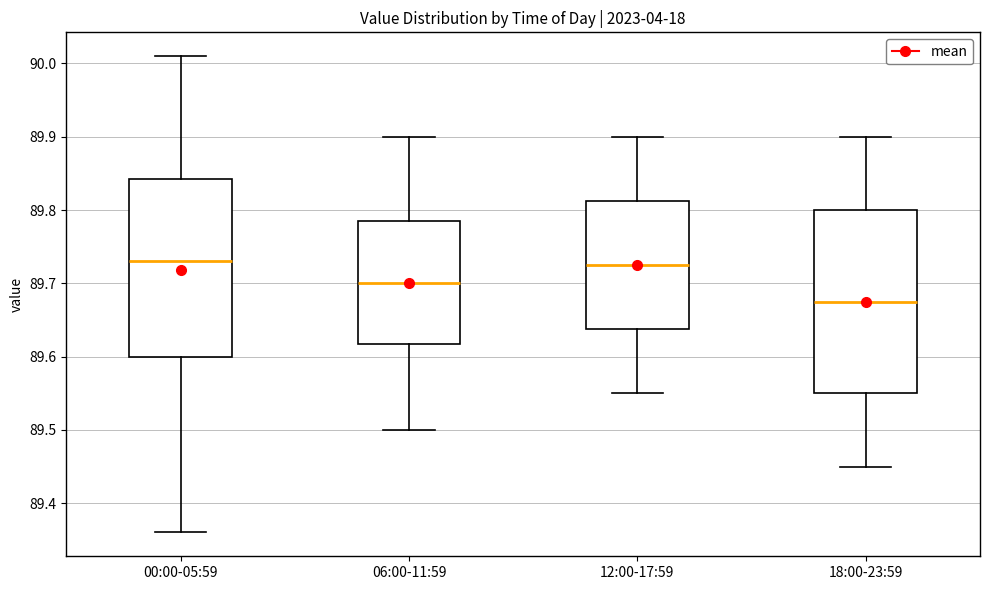

Reading left to right, transcribe this box plot: for each box, give where its median line is, the range the box spans, and where its two whiskers end, as read against the y-axis. The values are not printed on the chart, so give them approximately, as read against the axis.

00:00-05:59: median 89.73, box 89.60 to 89.84, whiskers 89.36 to 90.01
06:00-11:59: median 89.70, box 89.62 to 89.79, whiskers 89.50 to 89.90
12:00-17:59: median 89.73, box 89.64 to 89.81, whiskers 89.55 to 89.90
18:00-23:59: median 89.68, box 89.55 to 89.80, whiskers 89.45 to 89.90